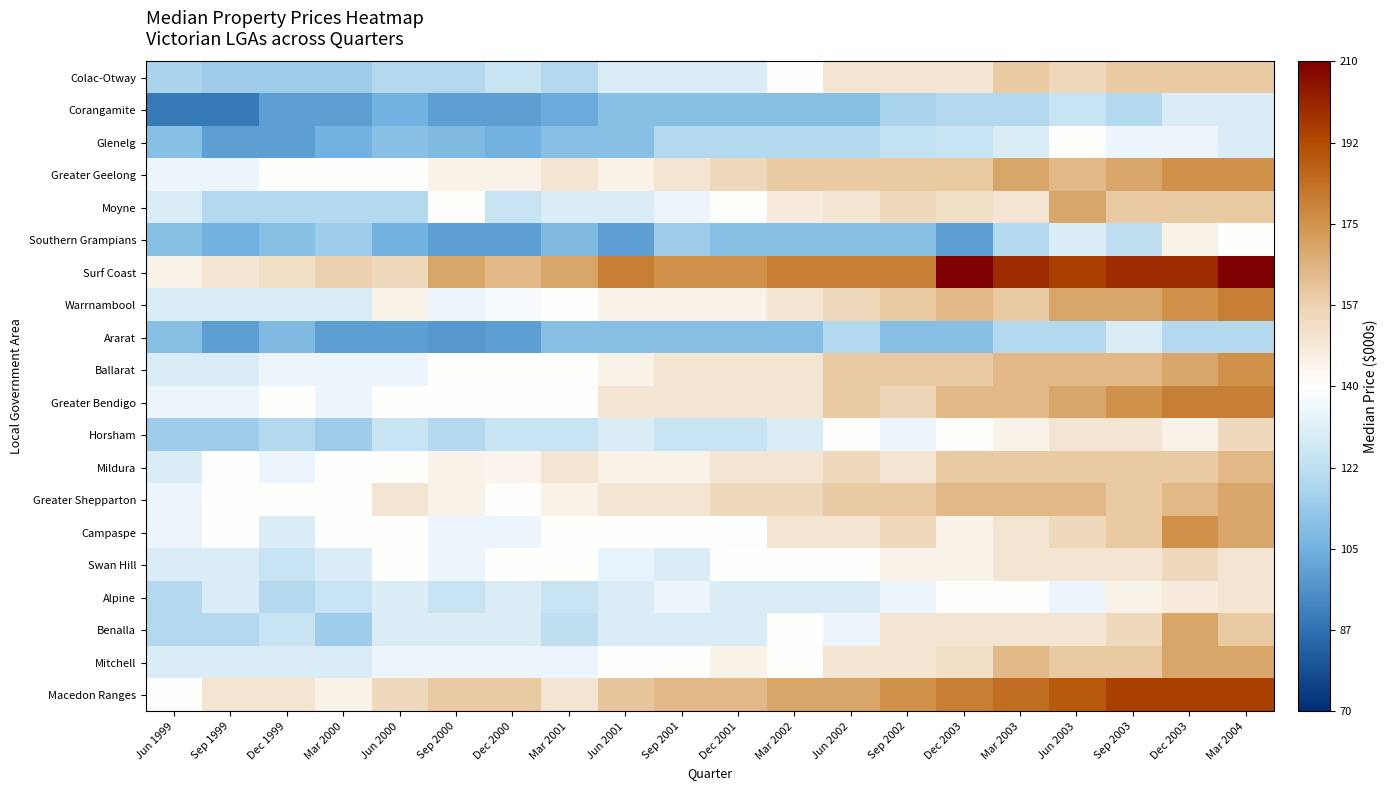

Reading left to right, what are all the values shown in this chart?

Colac-Otway: Jun 1999=118	Sep 1999=115	Dec 1999=115	Mar 2000=115	Jun 2000=120	Sep 2000=120	Dec 2000=125	Mar 2001=120	Jun 2001=130	Sep 2001=130	Dec 2001=130	Mar 2002=140	Jun 2002=150	Sep 2002=150	Dec 2003=150	Mar 2003=160	Jun 2003=155	Sep 2003=160	Dec 2003=160	Mar 2004=160
Corangamite: Jun 1999=90	Sep 1999=90	Dec 1999=100	Mar 2000=100	Jun 2000=105	Sep 2000=100	Dec 2000=100	Mar 2001=103	Jun 2001=110	Sep 2001=110	Dec 2001=110	Mar 2002=110	Jun 2002=110	Sep 2002=118	Dec 2003=120	Mar 2003=120	Jun 2003=125	Sep 2003=120	Dec 2003=130	Mar 2004=130
Glenelg: Jun 1999=110	Sep 1999=100	Dec 1999=100	Mar 2000=105	Jun 2000=110	Sep 2000=108	Dec 2000=105	Mar 2001=110	Jun 2001=110	Sep 2001=120	Dec 2001=120	Mar 2002=120	Jun 2002=120	Sep 2002=124	Dec 2003=125	Mar 2003=130	Jun 2003=140	Sep 2003=135	Dec 2003=135	Mar 2004=130
Greater Geelong: Jun 1999=135	Sep 1999=135	Dec 1999=140	Mar 2000=140	Jun 2000=140	Sep 2000=145	Dec 2000=145	Mar 2001=150	Jun 2001=145	Sep 2001=150	Dec 2001=155	Mar 2002=160	Jun 2002=160	Sep 2002=160	Dec 2003=160	Mar 2003=170	Jun 2003=165	Sep 2003=170	Dec 2003=175	Mar 2004=175
Moyne: Jun 1999=130	Sep 1999=120	Dec 1999=120	Mar 2000=120	Jun 2000=120	Sep 2000=140	Dec 2000=125	Mar 2001=130	Jun 2001=130	Sep 2001=135	Dec 2001=140	Mar 2002=148	Jun 2002=150	Sep 2002=155	Dec 2003=153	Mar 2003=150	Jun 2003=170	Sep 2003=160	Dec 2003=160	Mar 2004=160
Southern Grampians: Jun 1999=110	Sep 1999=105	Dec 1999=110	Mar 2000=115	Jun 2000=105	Sep 2000=100	Dec 2000=100	Mar 2001=108	Jun 2001=100	Sep 2001=115	Dec 2001=110	Mar 2002=110	Jun 2002=110	Sep 2002=110	Dec 2003=100	Mar 2003=120	Jun 2003=130	Sep 2003=123	Dec 2003=145	Mar 2004=140
Surf Coast: Jun 1999=145	Sep 1999=150	Dec 1999=153	Mar 2000=158	Jun 2000=155	Sep 2000=170	Dec 2000=165	Mar 2001=170	Jun 2001=180	Sep 2001=175	Dec 2001=175	Mar 2002=180	Jun 2002=180	Sep 2002=180	Dec 2003=210	Mar 2003=200	Jun 2003=195	Sep 2003=200	Dec 2003=200	Mar 2004=210
Warrnambool: Jun 1999=130	Sep 1999=130	Dec 1999=130	Mar 2000=130	Jun 2000=145	Sep 2000=135	Dec 2000=138	Mar 2001=140	Jun 2001=145	Sep 2001=145	Dec 2001=145	Mar 2002=150	Jun 2002=155	Sep 2002=160	Dec 2003=165	Mar 2003=160	Jun 2003=170	Sep 2003=170	Dec 2003=175	Mar 2004=180
Ararat: Jun 1999=110	Sep 1999=100	Dec 1999=108	Mar 2000=100	Jun 2000=100	Sep 2000=98	Dec 2000=100	Mar 2001=110	Jun 2001=110	Sep 2001=110	Dec 2001=110	Mar 2002=110	Jun 2002=120	Sep 2002=110	Dec 2003=110	Mar 2003=120	Jun 2003=120	Sep 2003=130	Dec 2003=120	Mar 2004=120
Ballarat: Jun 1999=130	Sep 1999=130	Dec 1999=135	Mar 2000=135	Jun 2000=135	Sep 2000=140	Dec 2000=140	Mar 2001=140	Jun 2001=145	Sep 2001=150	Dec 2001=150	Mar 2002=150	Jun 2002=160	Sep 2002=160	Dec 2003=160	Mar 2003=165	Jun 2003=165	Sep 2003=165	Dec 2003=170	Mar 2004=175
Greater Bendigo: Jun 1999=135	Sep 1999=135	Dec 1999=140	Mar 2000=135	Jun 2000=140	Sep 2000=140	Dec 2000=140	Mar 2001=140	Jun 2001=150	Sep 2001=150	Dec 2001=150	Mar 2002=150	Jun 2002=160	Sep 2002=156	Dec 2003=165	Mar 2003=165	Jun 2003=170	Sep 2003=175	Dec 2003=180	Mar 2004=180
Horsham: Jun 1999=115	Sep 1999=115	Dec 1999=120	Mar 2000=115	Jun 2000=125	Sep 2000=120	Dec 2000=125	Mar 2001=125	Jun 2001=130	Sep 2001=125	Dec 2001=125	Mar 2002=130	Jun 2002=140	Sep 2002=135	Dec 2003=140	Mar 2003=145	Jun 2003=150	Sep 2003=150	Dec 2003=145	Mar 2004=155
Mildura: Jun 1999=130	Sep 1999=140	Dec 1999=135	Mar 2000=140	Jun 2000=140	Sep 2000=145	Dec 2000=144	Mar 2001=150	Jun 2001=145	Sep 2001=145	Dec 2001=150	Mar 2002=150	Jun 2002=155	Sep 2002=150	Dec 2003=160	Mar 2003=160	Jun 2003=160	Sep 2003=160	Dec 2003=160	Mar 2004=165
Greater Shepparton: Jun 1999=135	Sep 1999=140	Dec 1999=140	Mar 2000=140	Jun 2000=150	Sep 2000=145	Dec 2000=140	Mar 2001=145	Jun 2001=150	Sep 2001=150	Dec 2001=155	Mar 2002=155	Jun 2002=160	Sep 2002=160	Dec 2003=165	Mar 2003=165	Jun 2003=165	Sep 2003=160	Dec 2003=165	Mar 2004=170
Campaspe: Jun 1999=135	Sep 1999=140	Dec 1999=130	Mar 2000=140	Jun 2000=140	Sep 2000=135	Dec 2000=135	Mar 2001=140	Jun 2001=140	Sep 2001=140	Dec 2001=139	Mar 2002=150	Jun 2002=150	Sep 2002=155	Dec 2003=145	Mar 2003=150	Jun 2003=155	Sep 2003=160	Dec 2003=175	Mar 2004=170
Swan Hill: Jun 1999=130	Sep 1999=130	Dec 1999=125	Mar 2000=130	Jun 2000=140	Sep 2000=135	Dec 2000=140	Mar 2001=140	Jun 2001=133	Sep 2001=130	Dec 2001=140	Mar 2002=140	Jun 2002=140	Sep 2002=145	Dec 2003=145	Mar 2003=150	Jun 2003=150	Sep 2003=150	Dec 2003=155	Mar 2004=150
Alpine: Jun 1999=120	Sep 1999=130	Dec 1999=120	Mar 2000=125	Jun 2000=130	Sep 2000=125	Dec 2000=130	Mar 2001=125	Jun 2001=130	Sep 2001=135	Dec 2001=130	Mar 2002=130	Jun 2002=130	Sep 2002=135	Dec 2003=140	Mar 2003=140	Jun 2003=135	Sep 2003=145	Dec 2003=148	Mar 2004=150
Benalla: Jun 1999=120	Sep 1999=120	Dec 1999=125	Mar 2000=115	Jun 2000=130	Sep 2000=130	Dec 2000=130	Mar 2001=123	Jun 2001=130	Sep 2001=130	Dec 2001=130	Mar 2002=140	Jun 2002=135	Sep 2002=150	Dec 2003=150	Mar 2003=150	Jun 2003=150	Sep 2003=155	Dec 2003=170	Mar 2004=160
Mitchell: Jun 1999=130	Sep 1999=130	Dec 1999=130	Mar 2000=130	Jun 2000=135	Sep 2000=135	Dec 2000=135	Mar 2001=135	Jun 2001=140	Sep 2001=140	Dec 2001=145	Mar 2002=140	Jun 2002=150	Sep 2002=150	Dec 2003=153	Mar 2003=165	Jun 2003=160	Sep 2003=160	Dec 2003=170	Mar 2004=170
Macedon Ranges: Jun 1999=140	Sep 1999=150	Dec 1999=150	Mar 2000=145	Jun 2000=155	Sep 2000=160	Dec 2000=160	Mar 2001=150	Jun 2001=161	Sep 2001=165	Dec 2001=165	Mar 2002=170	Jun 2002=170	Sep 2002=175	Dec 2003=180	Mar 2003=184	Jun 2003=189	Sep 2003=195	Dec 2003=195	Mar 2004=195